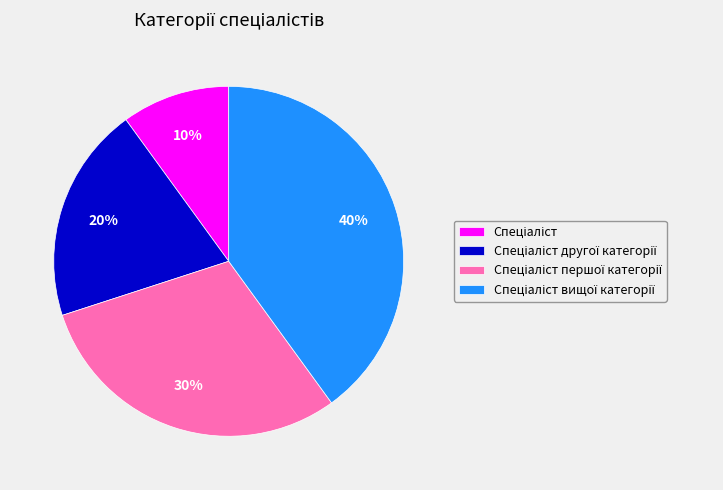

To the nearest percent, what is the average slice percentage?

25%